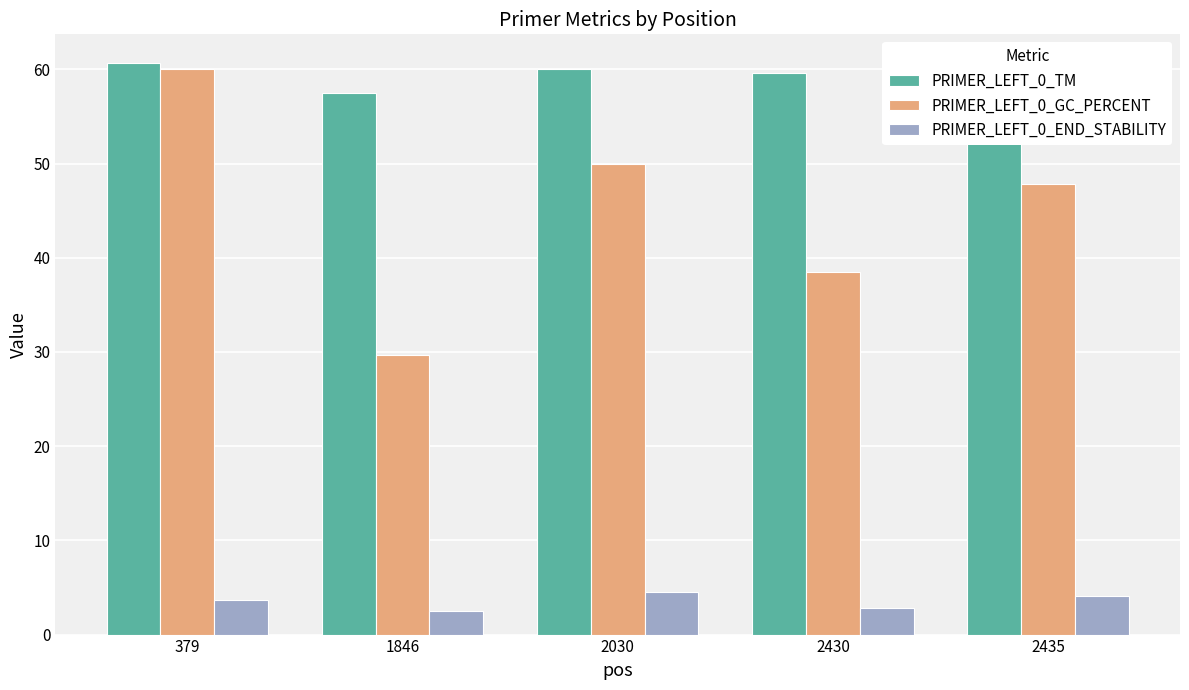

At 2435, list the series in order from smallest to largest.

PRIMER_LEFT_0_END_STABILITY, PRIMER_LEFT_0_GC_PERCENT, PRIMER_LEFT_0_TM